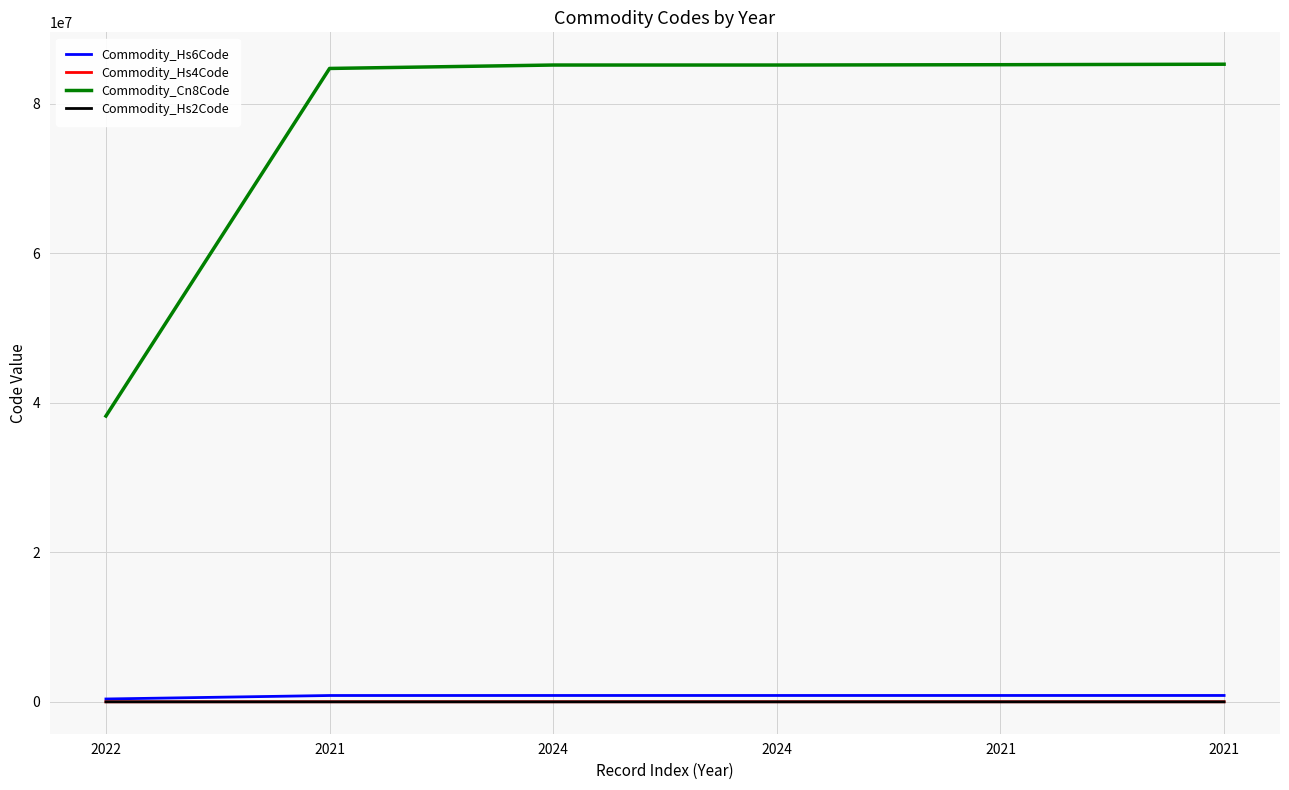

What are all the series names shown in the legend?

Commodity_Hs6Code, Commodity_Hs4Code, Commodity_Cn8Code, Commodity_Hs2Code